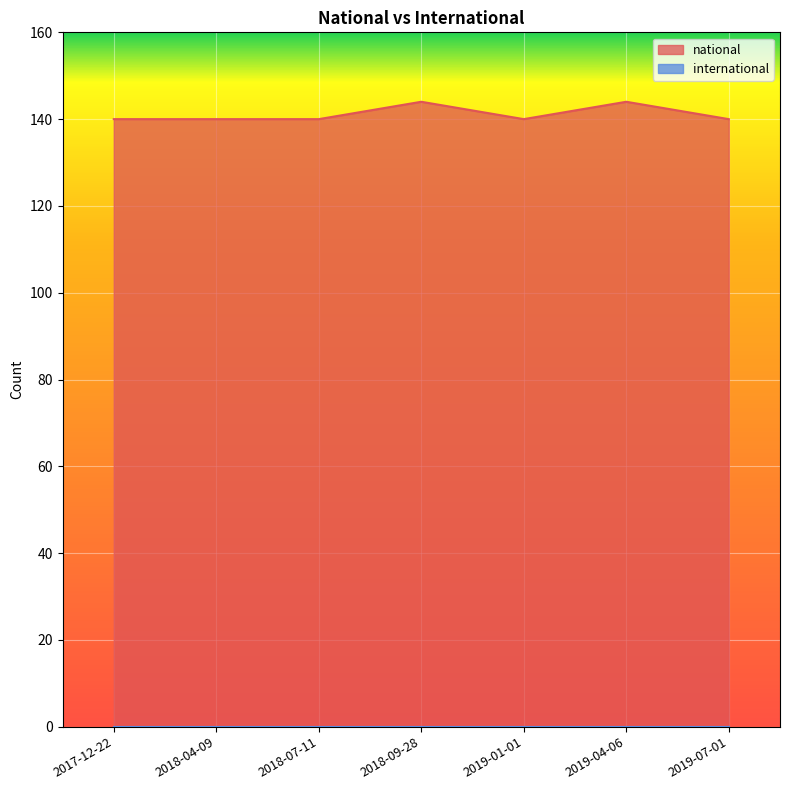

What is the value of the 1st point from the left?

140